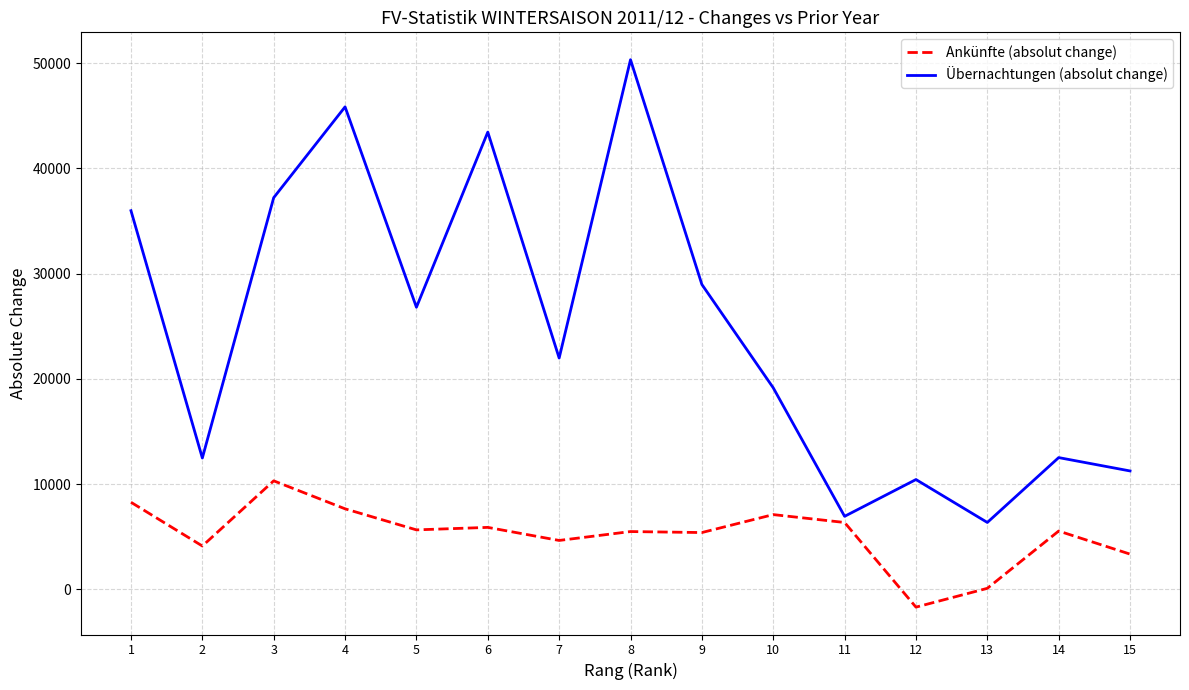

At which label does Übernachtungen (absolut change) reach its peak?

8